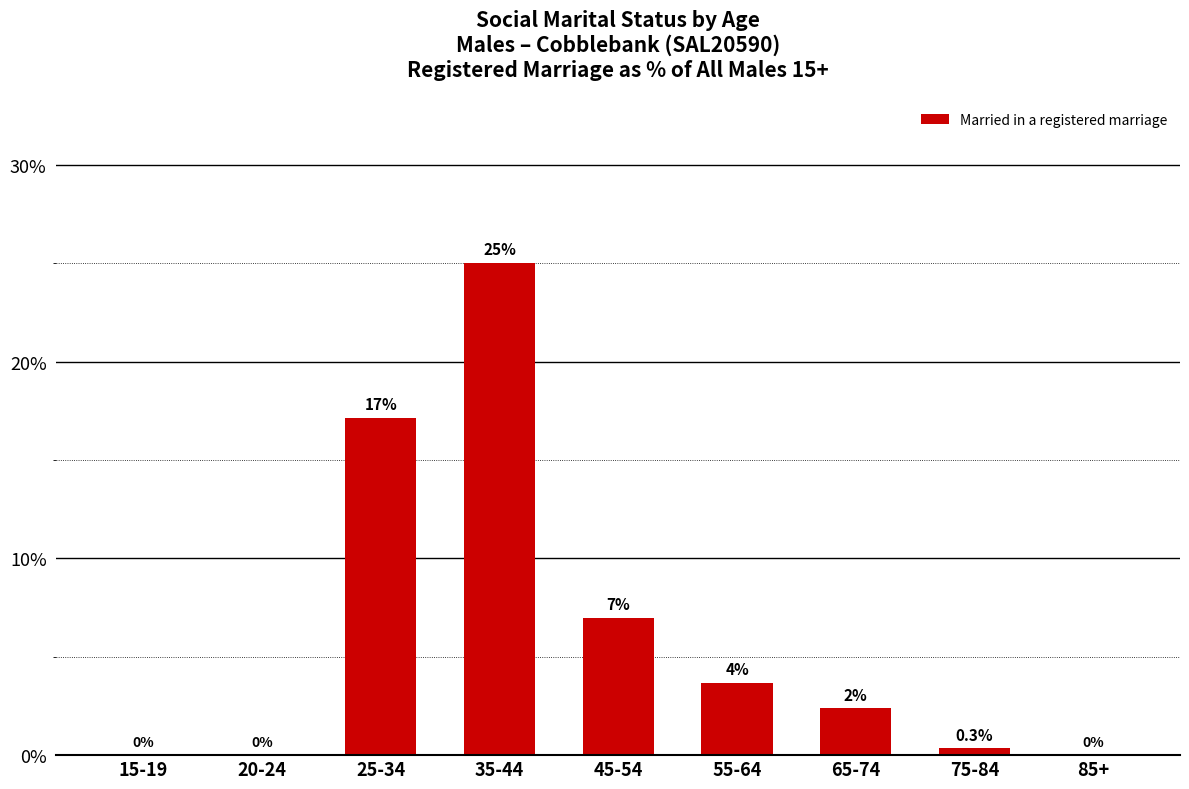

Count the number of values greater than 2.

5